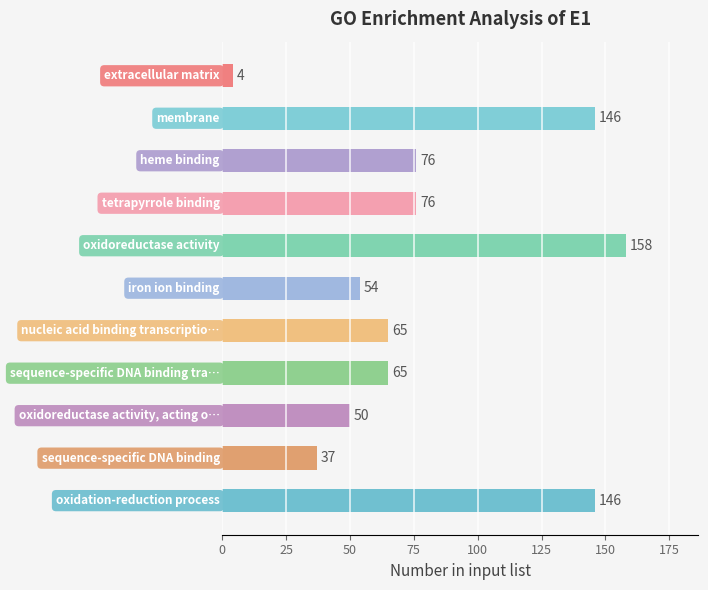

What is the difference between the second highest and second lowest values?

109